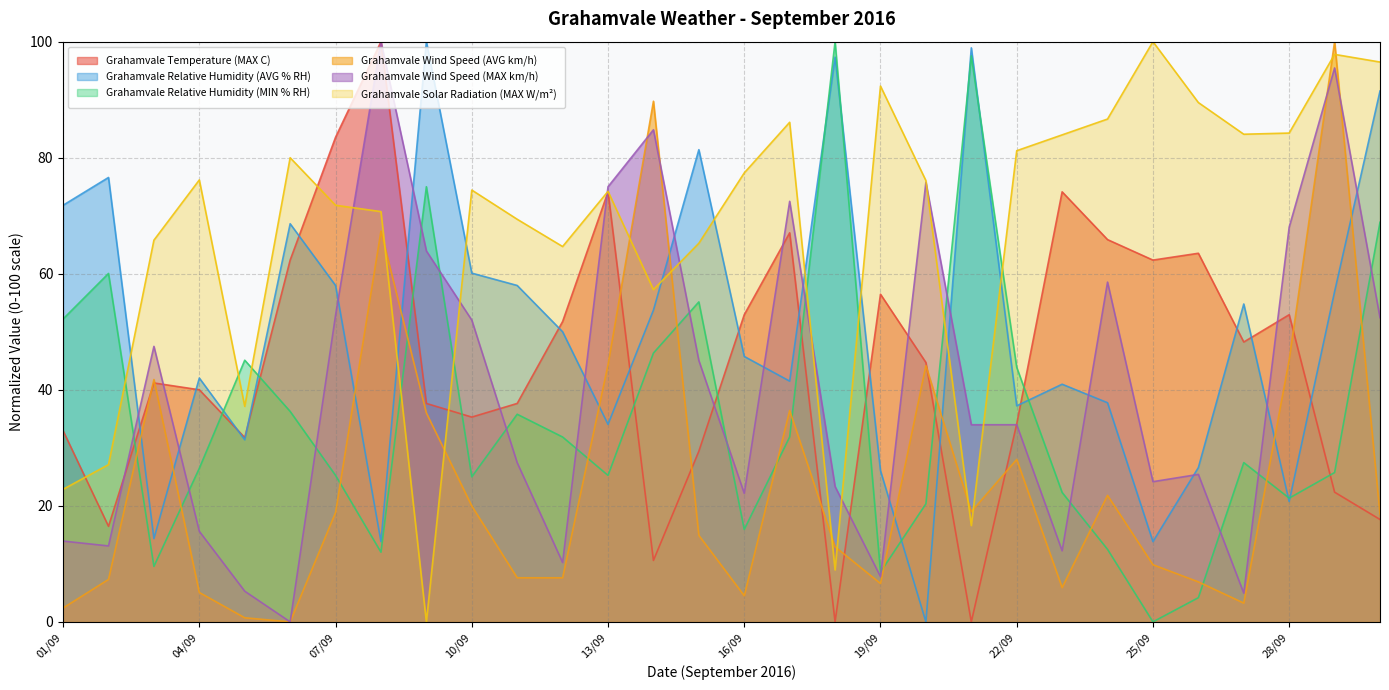

Between which two adjacent categories do Grahamvale Relative Humidity (MIN % RH) and Grahamvale Wind Speed (AVG km/h) first intersect?

02/09 and 03/09